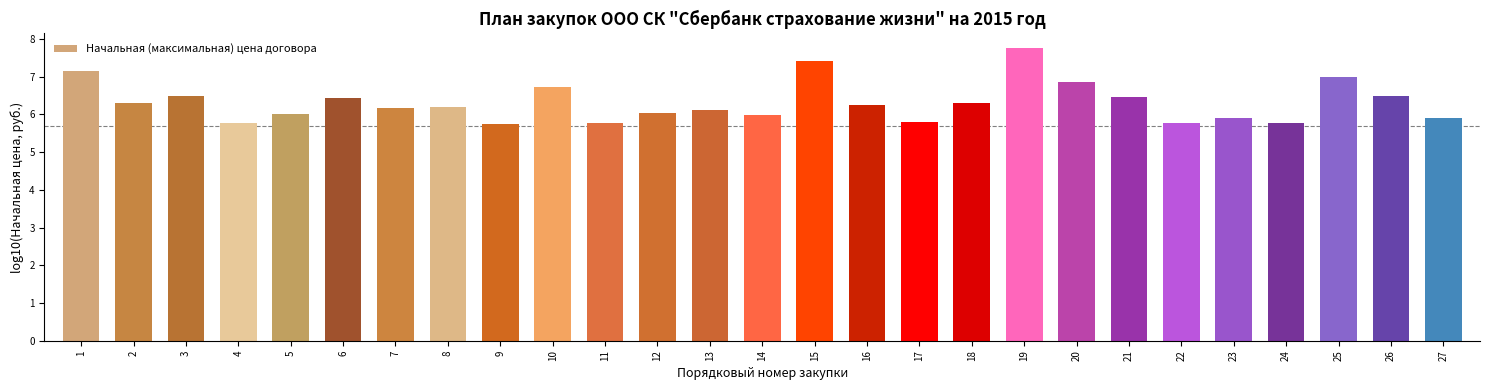

How many bars are there in total?

27